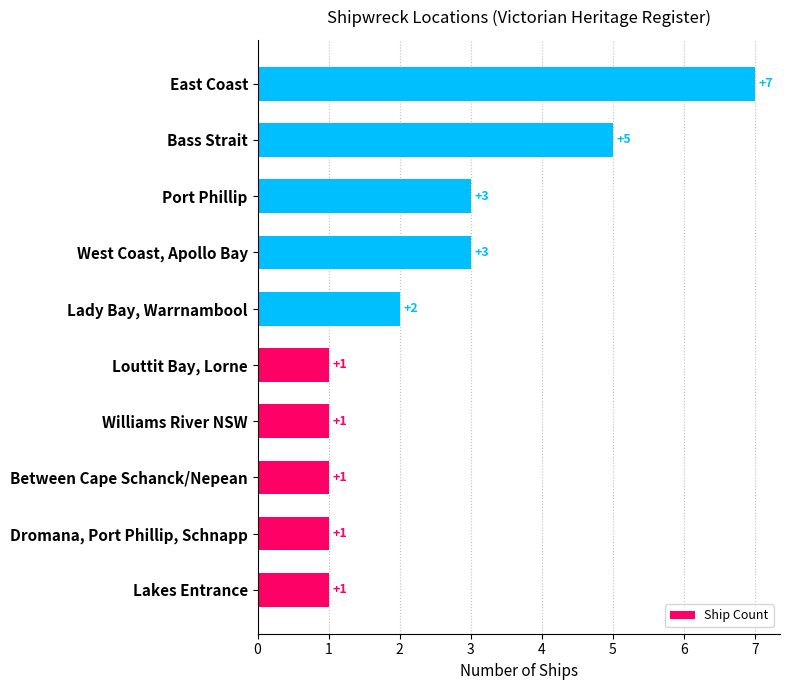

What is the difference between the maximum and minimum values?

6